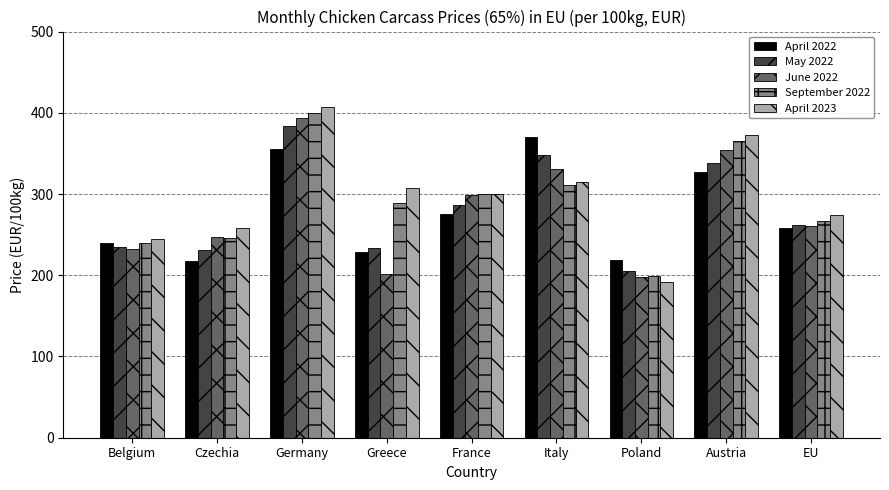

The May 2022 series shows 61.4 at Belgium. True or false?

False